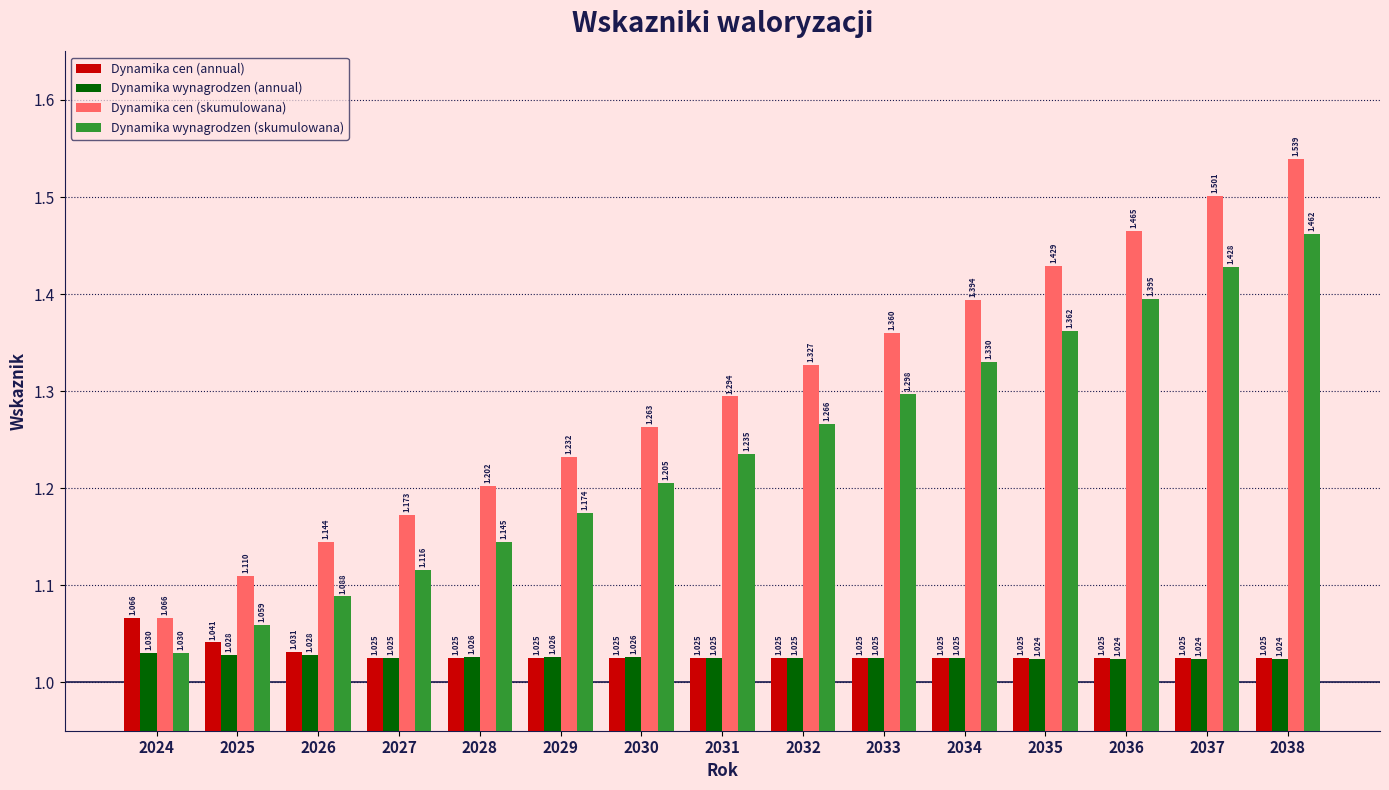

At which label is Dynamika wynagrodzen (skumulowana) closest to 1?

2024